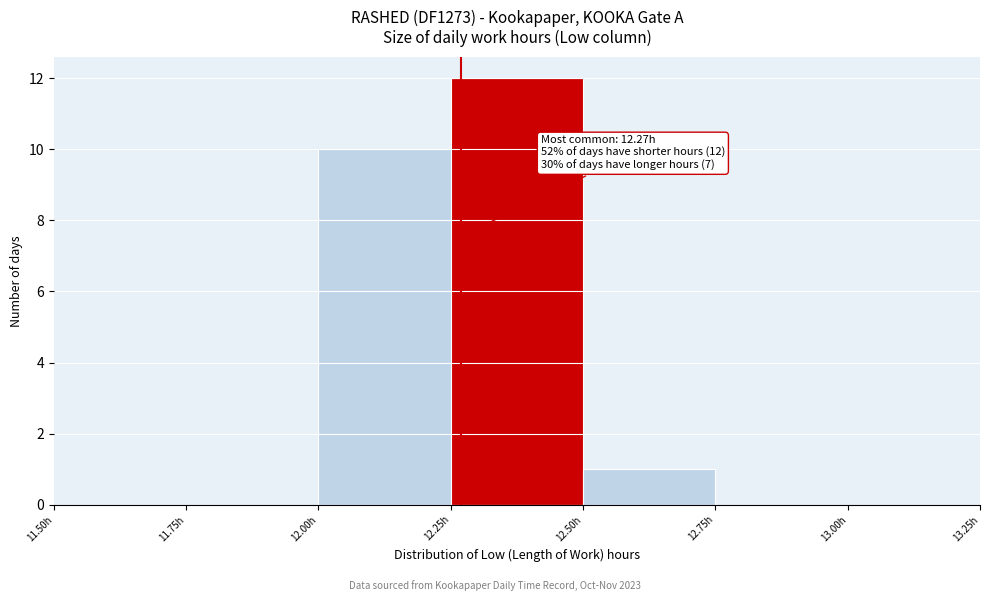

Which range on the x-axis has the tallest bar?

12.25 to 12.50